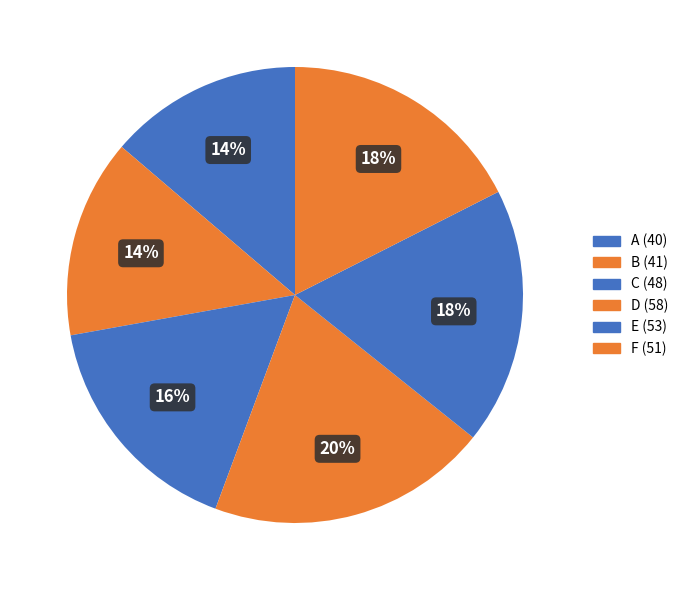

What is the change in value from D to E?

-5